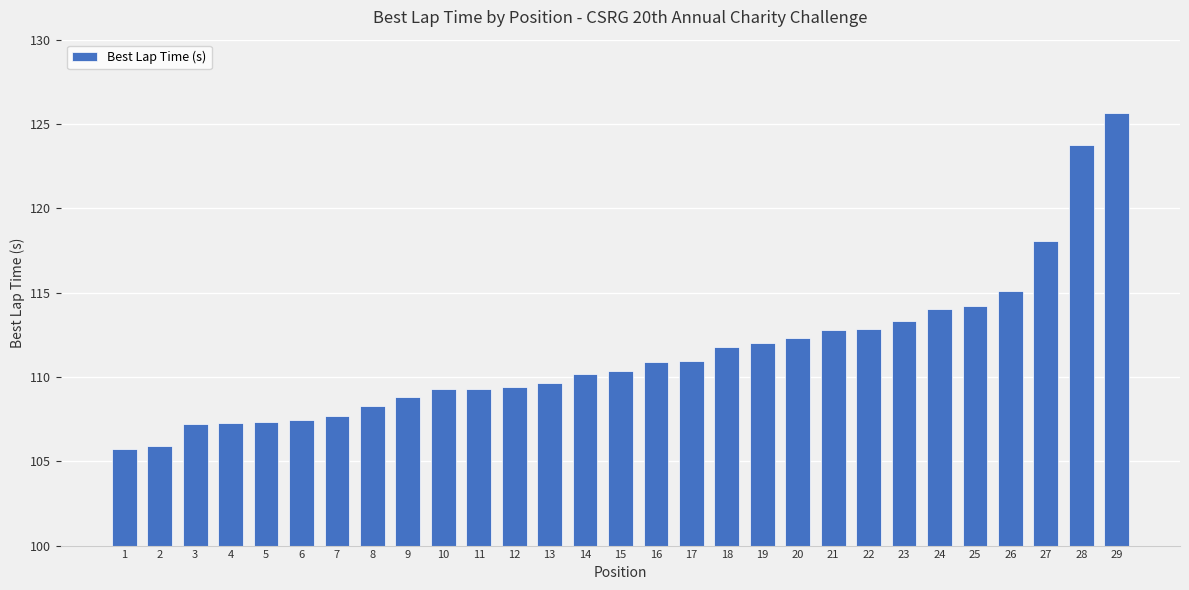

Where does the data first go above 110?

14